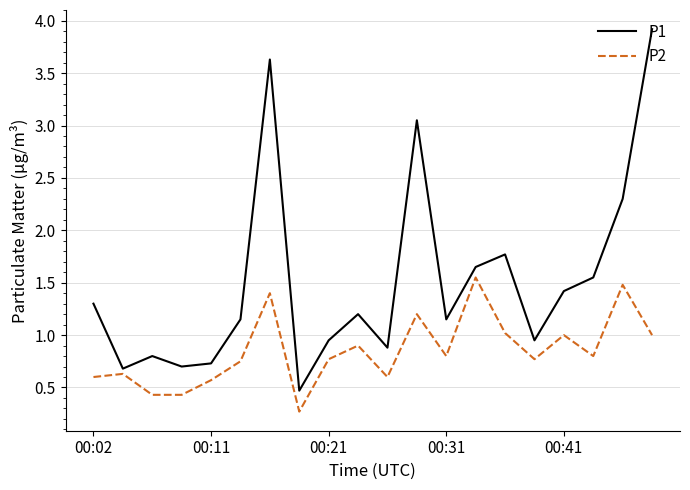

Which series has the largest total across all categories?

P1